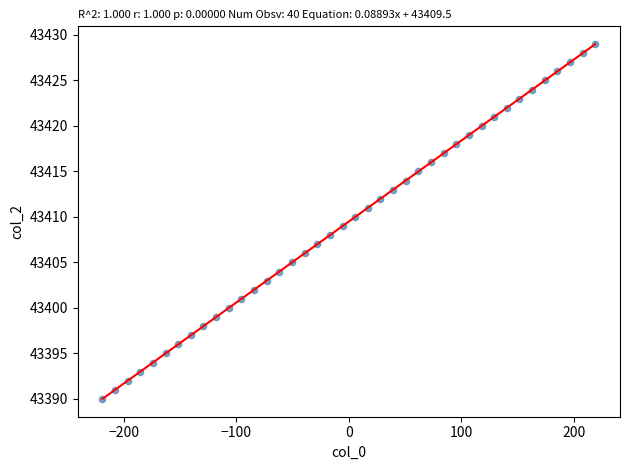

What is the range of Y values (max minus min)?

39